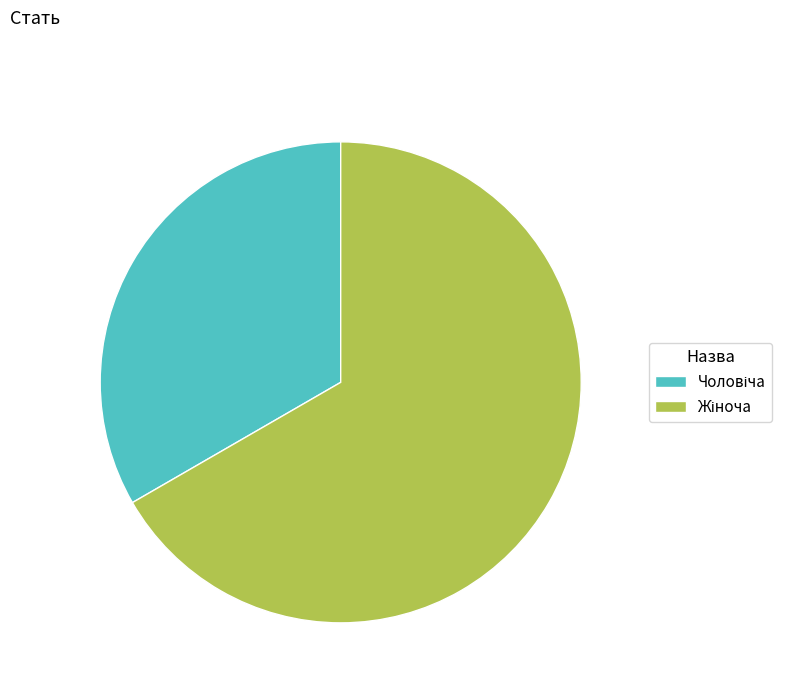

Is there any slice that represents more than half of the pie?

Yes